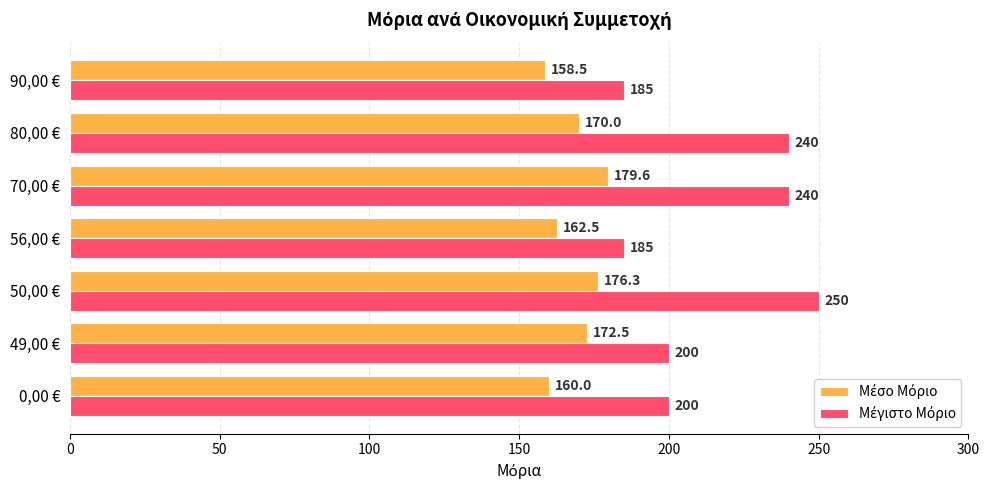

At how many categories does at least one series exceed 223?

3